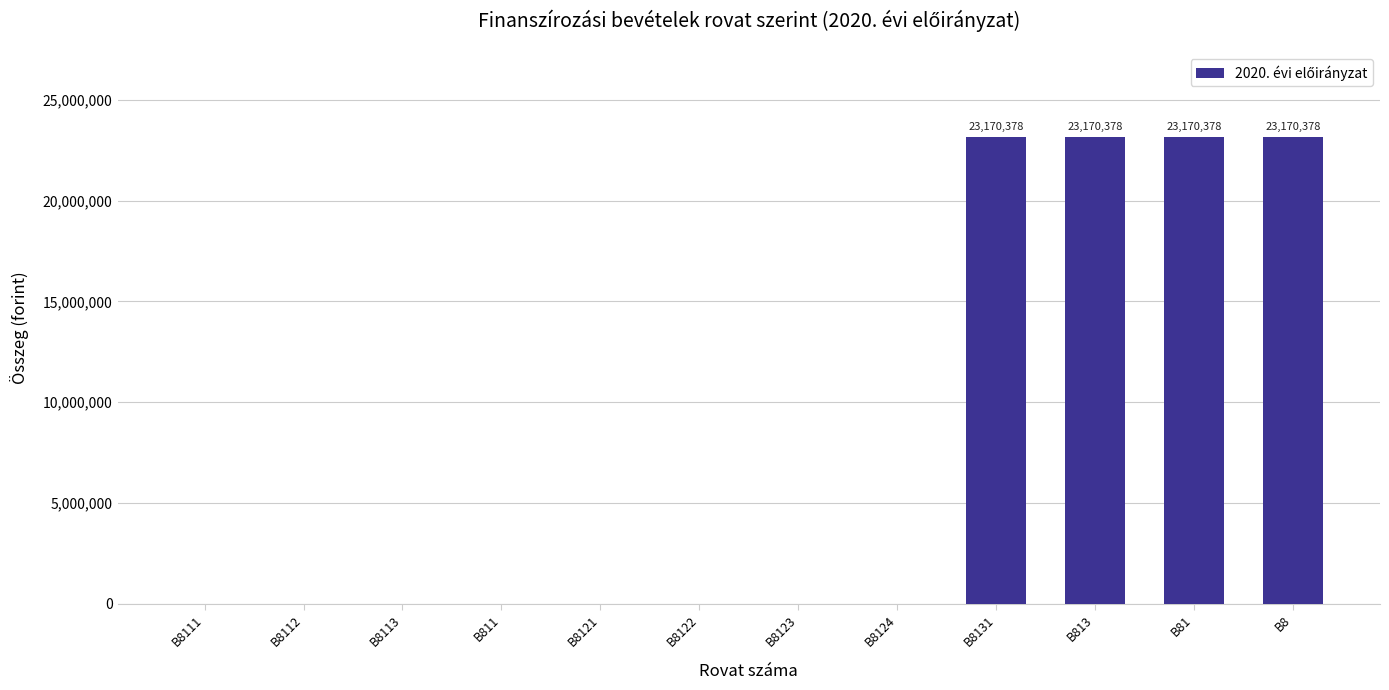

What is the greatest value displayed?

23170378